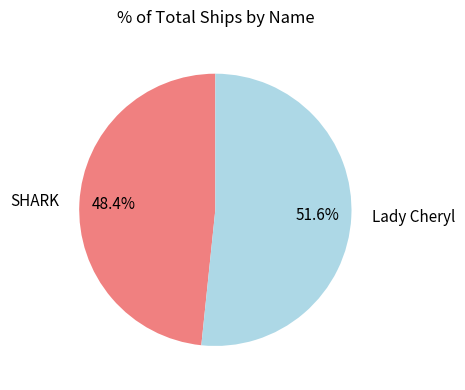

What is the majority slice?

Lady Cheryl